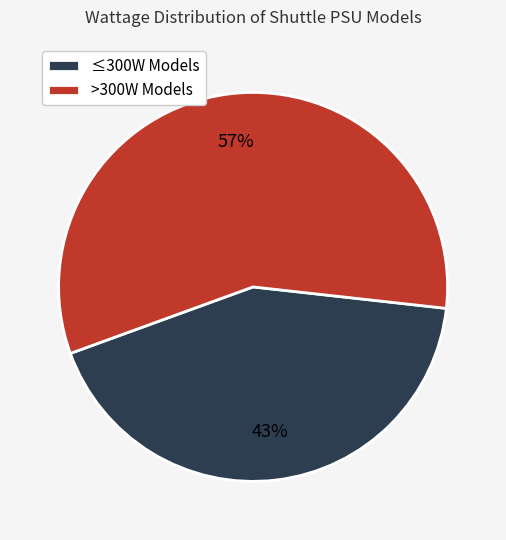

Rank the categories by value from highest to lowest.

>300W Models, ≤300W Models